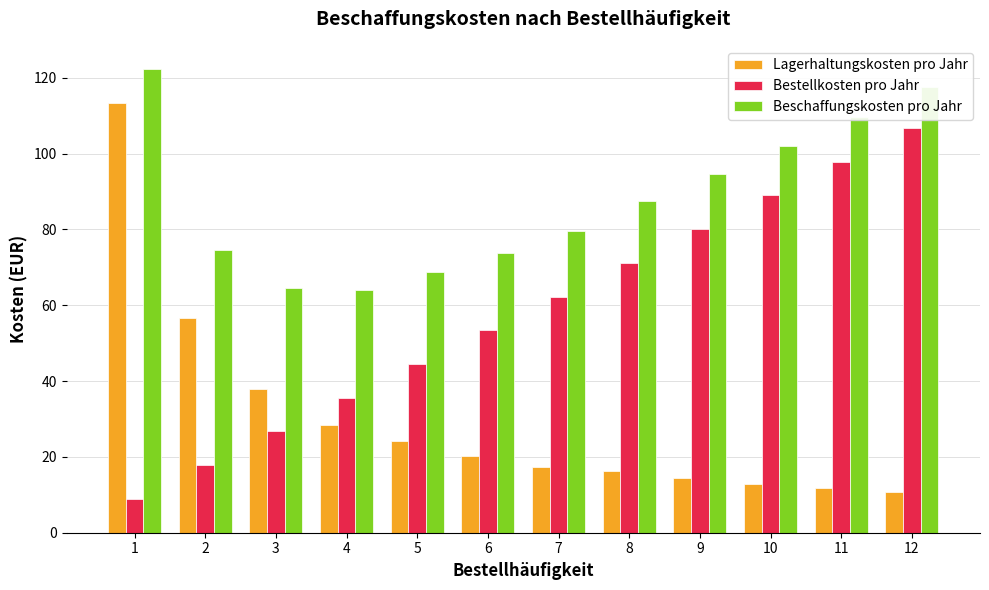

Rank the categories by Bestellkosten pro Jahr value from lowest to highest.

1, 2, 3, 4, 5, 6, 7, 8, 9, 10, 11, 12